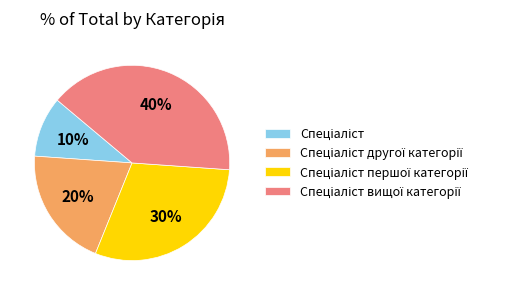

How many segments does this pie chart have?

4